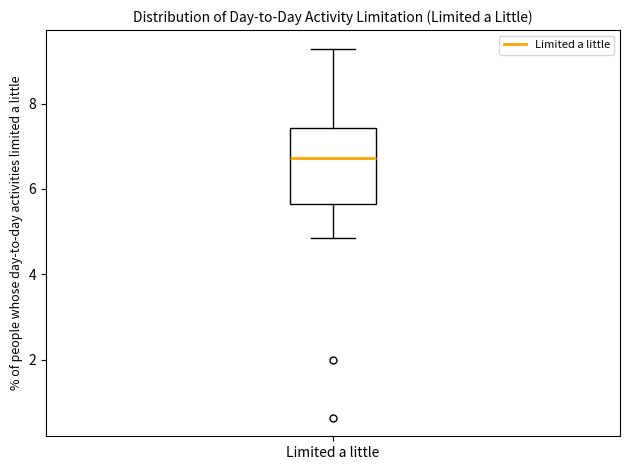

Read this box plot against the y-axis: the position of the median line, the range covered by the box, and the ends of both whiskers. The values are not printed on the chart, so give them approximately, as read against the axis.

median 6.8, box 5.6 to 7.4, whiskers 4.8 to 9.2